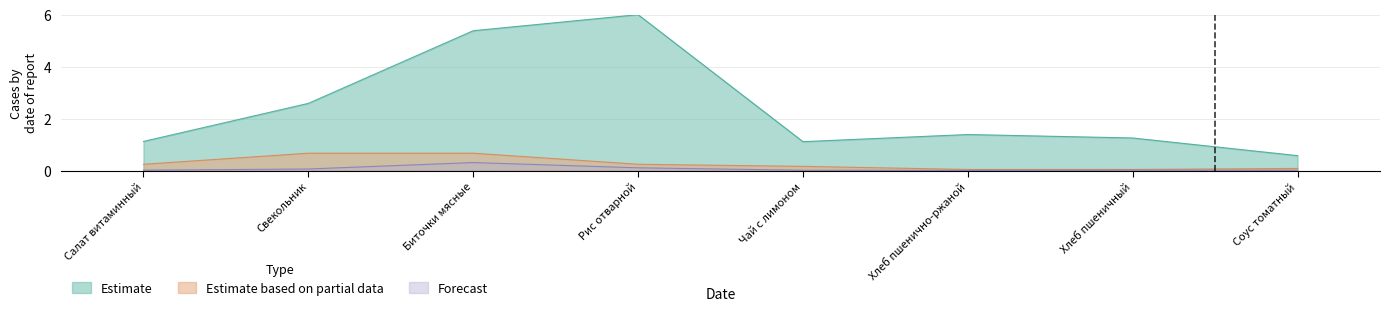

What are all the series names shown in the legend?

Estimate, Estimate based on partial data, Forecast